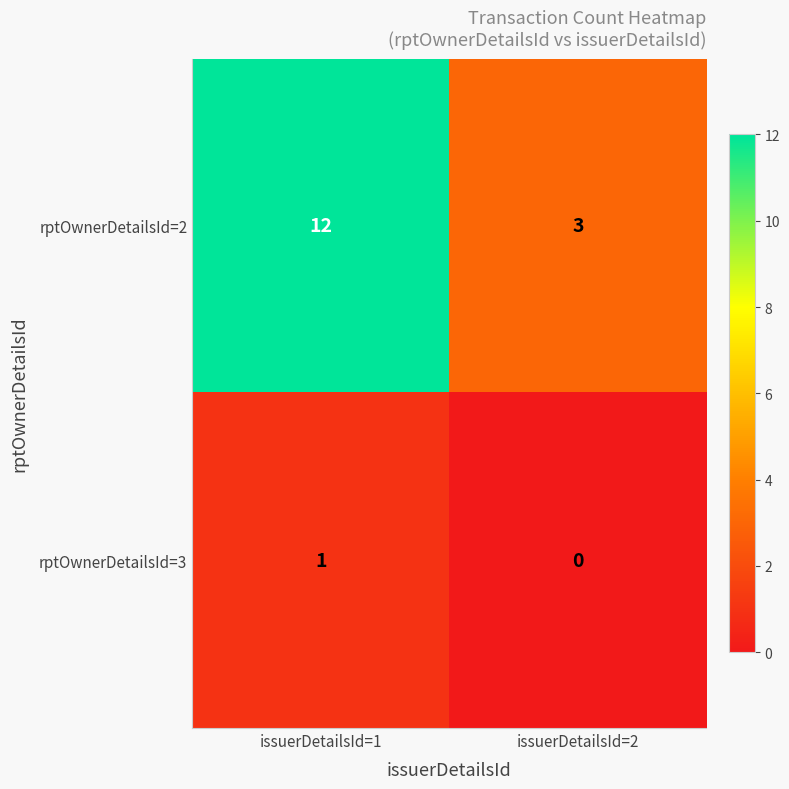

Which category has the lowest value across all series?

issuerDetailsId=2